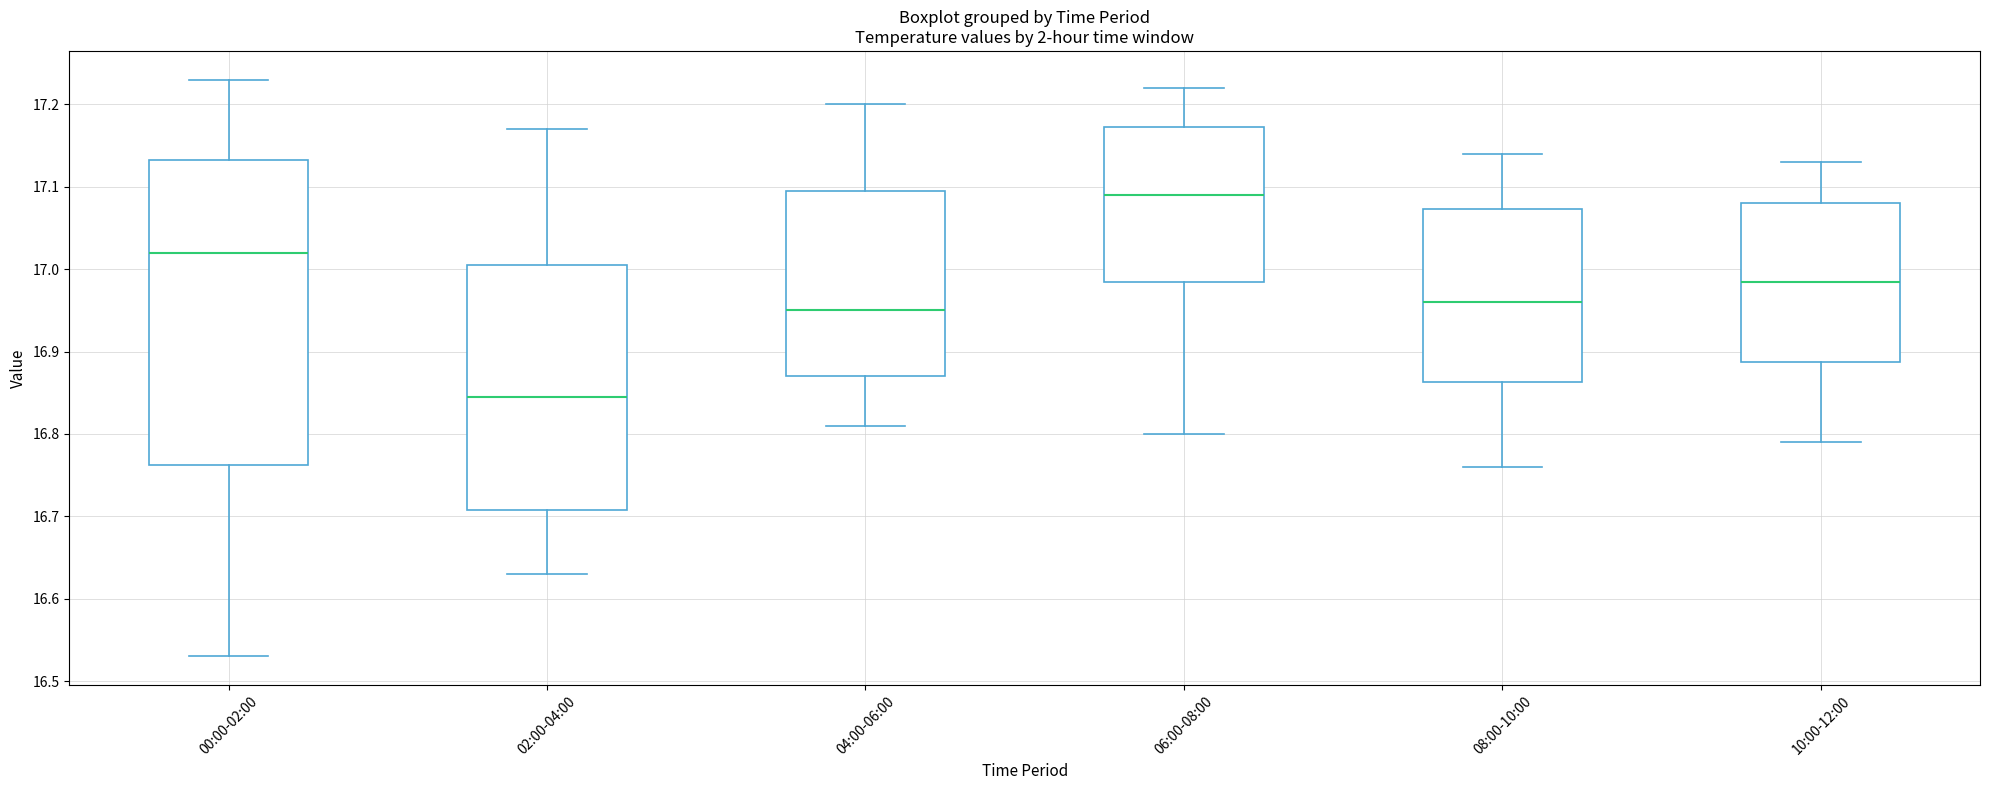

Comparing the boxes themselves (not the whiskers), which one is the tallest?

00:00-02:00